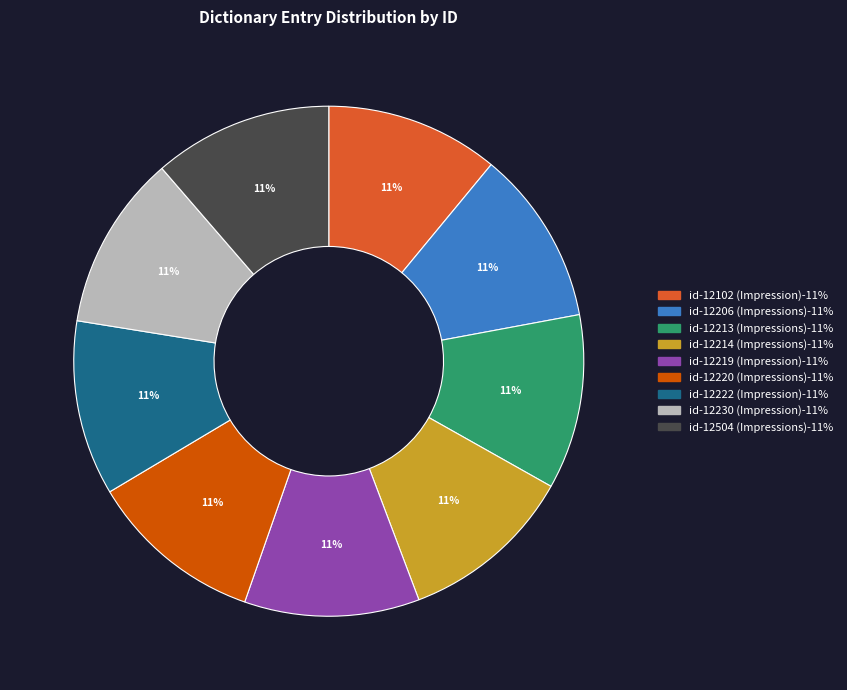

Combined, do id-12220 (Impressions) and id-12219 (Impression) account for over 50%?

No